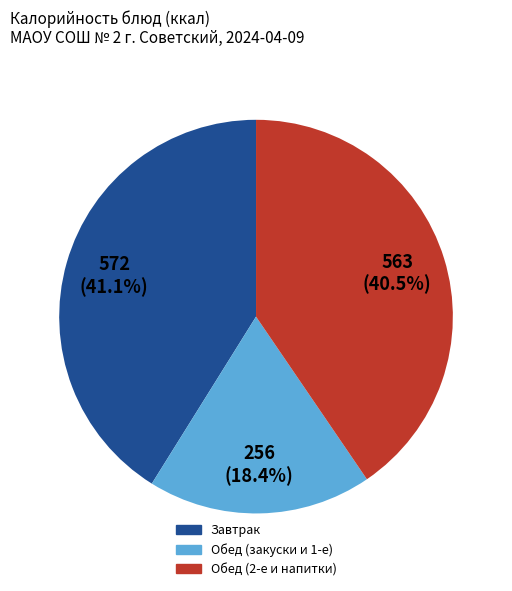

Does any single category account for the majority?

No